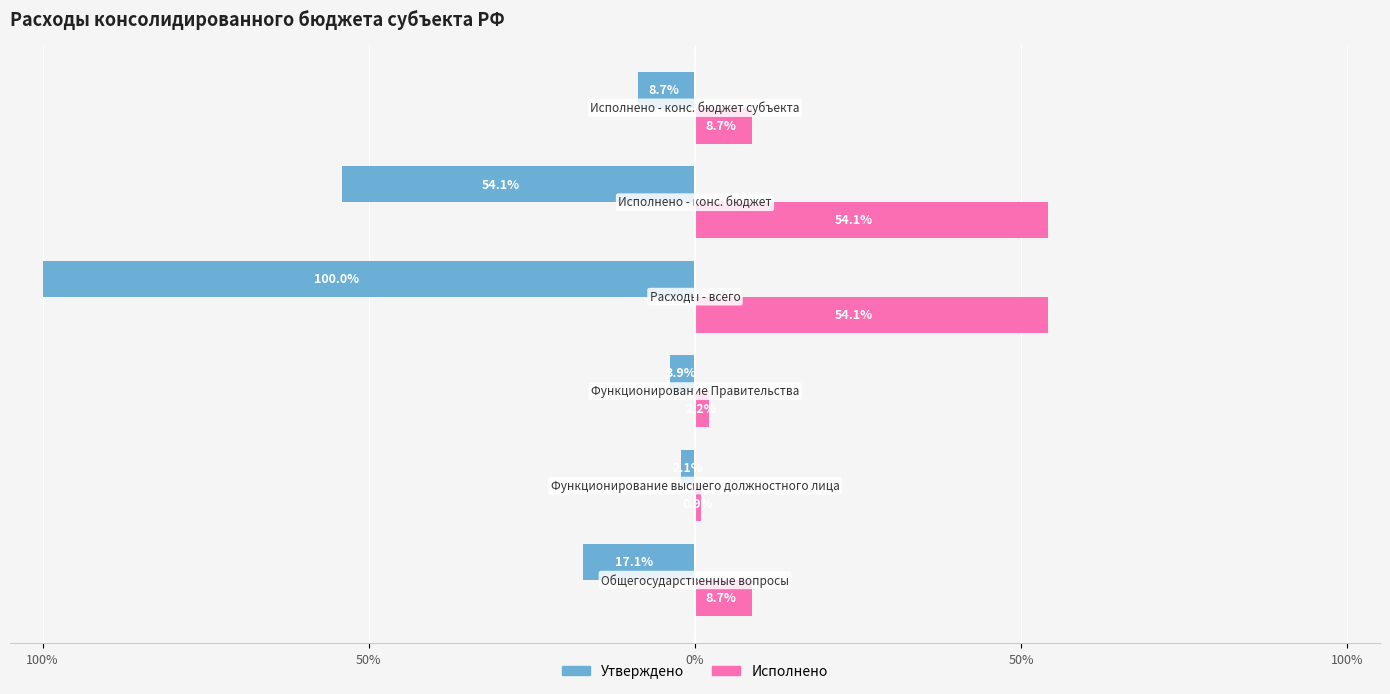

What is the difference between the maximum and minimum values in the Утверждено series?

97.9